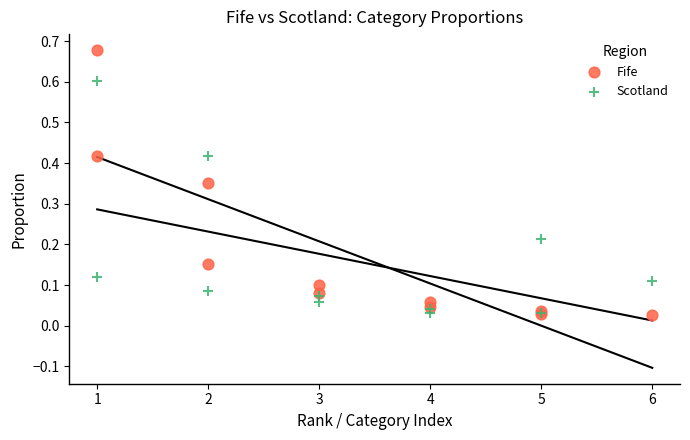

Which series has the widest spread of Y values?

Fife